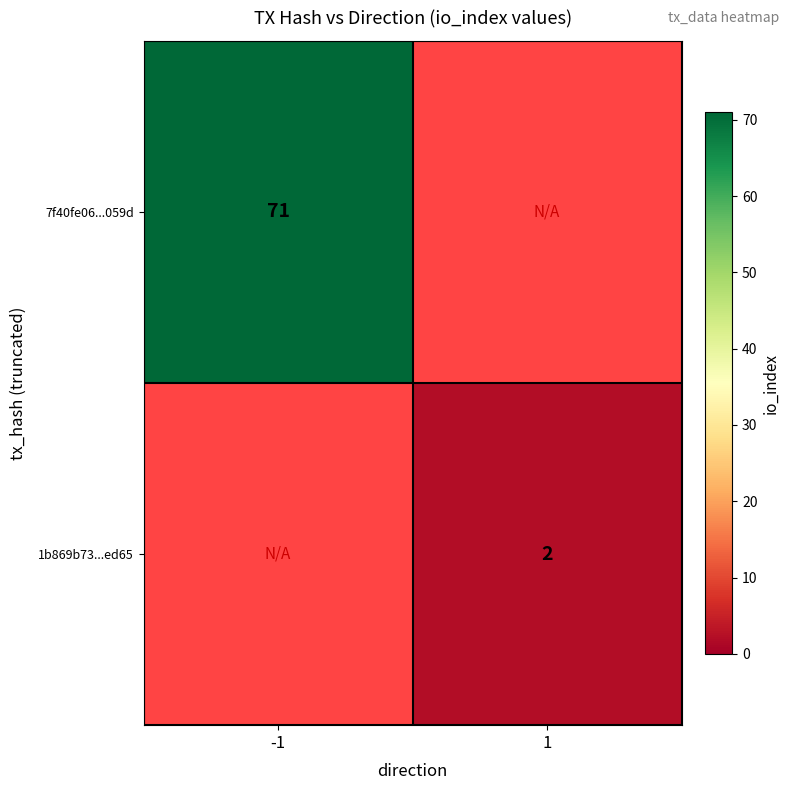

At how many categories does at least one series exceed 9?

1